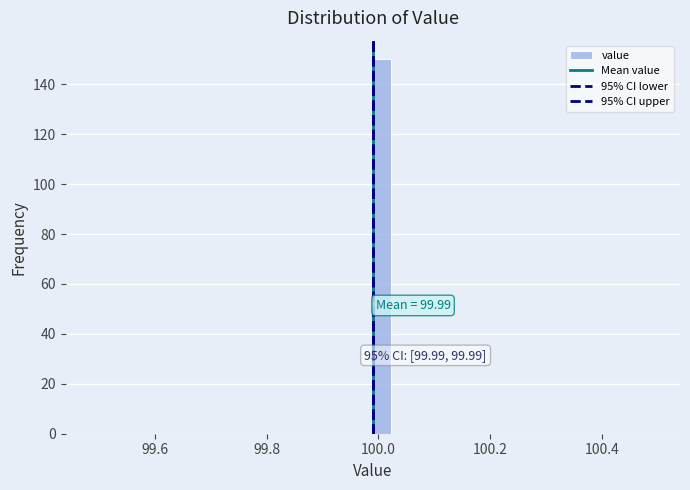

Around what value on the x-axis is the tallest bar? Give the approximate position of its centre, as read against the axis.

100.00